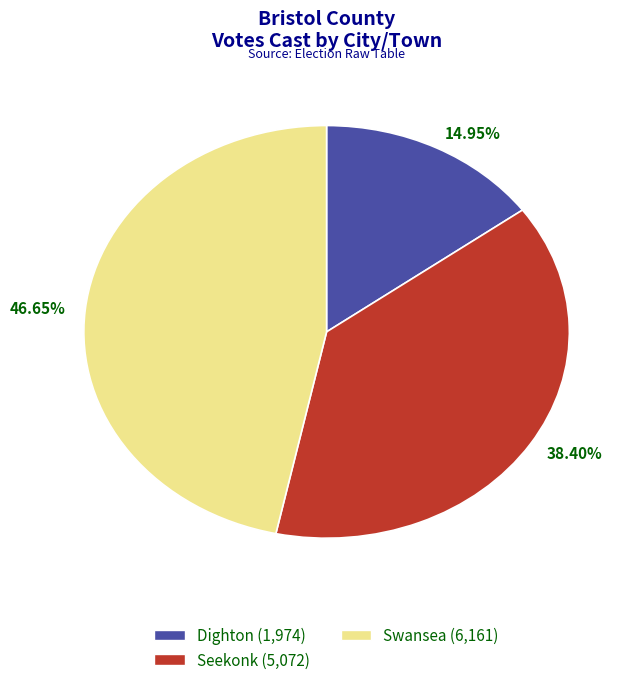

Does any single category account for the majority?

No